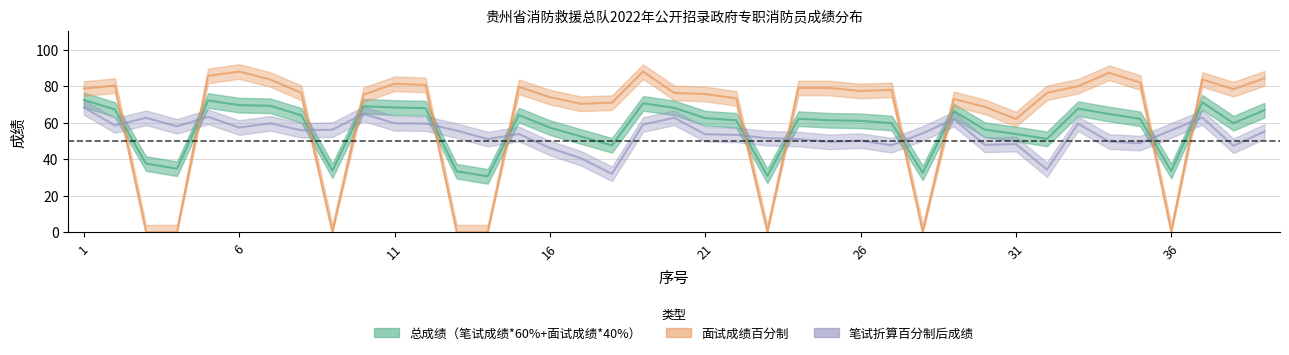

What is the total value across all series at 21?

191.8